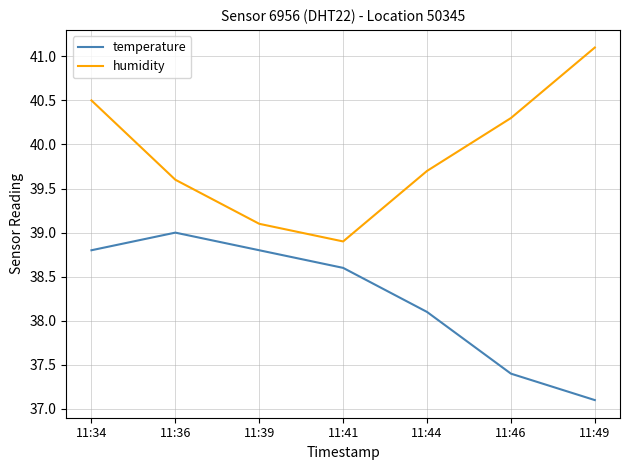

Rank the series by their average value, from lowest to highest.

temperature, humidity